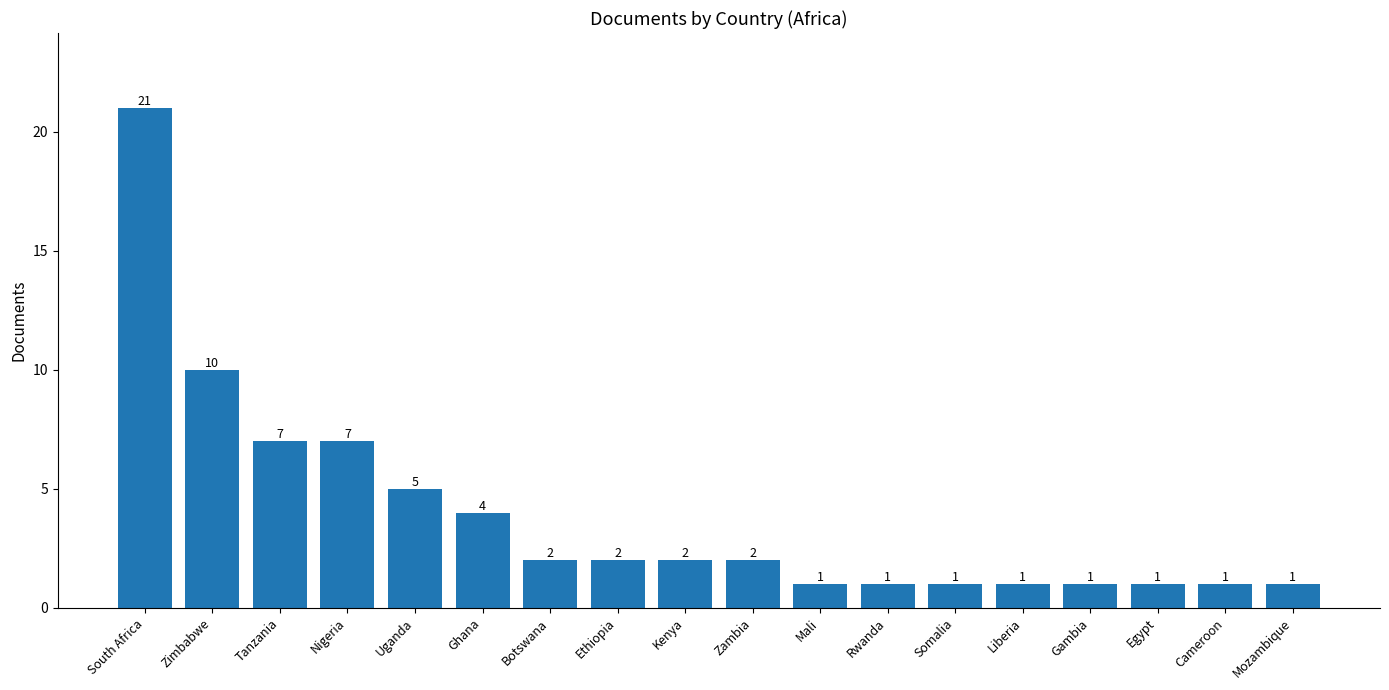

Are the bars grouped side by side (vs. stacked)?

No